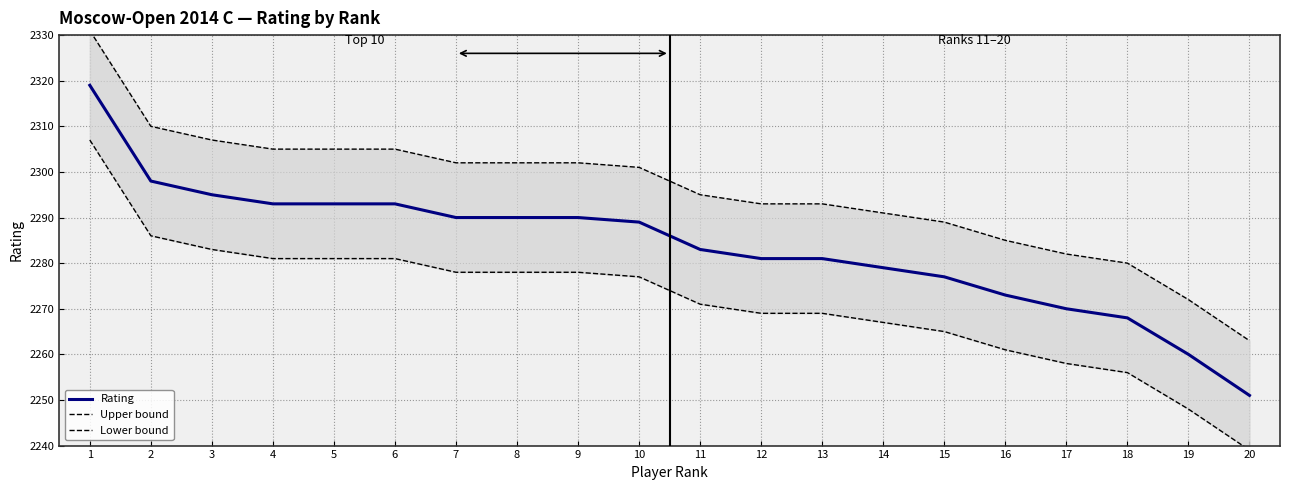

Read the Lower bound value at 17.

2258